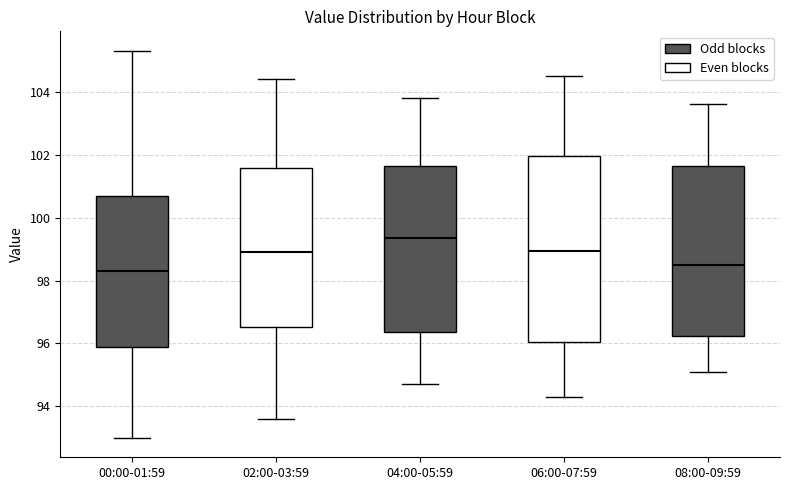

Where is the lower edge of the box for 06:00-07:59 on the y-axis? The values are not printed on the chart, so give them approximately, as read against the axis.

96.0